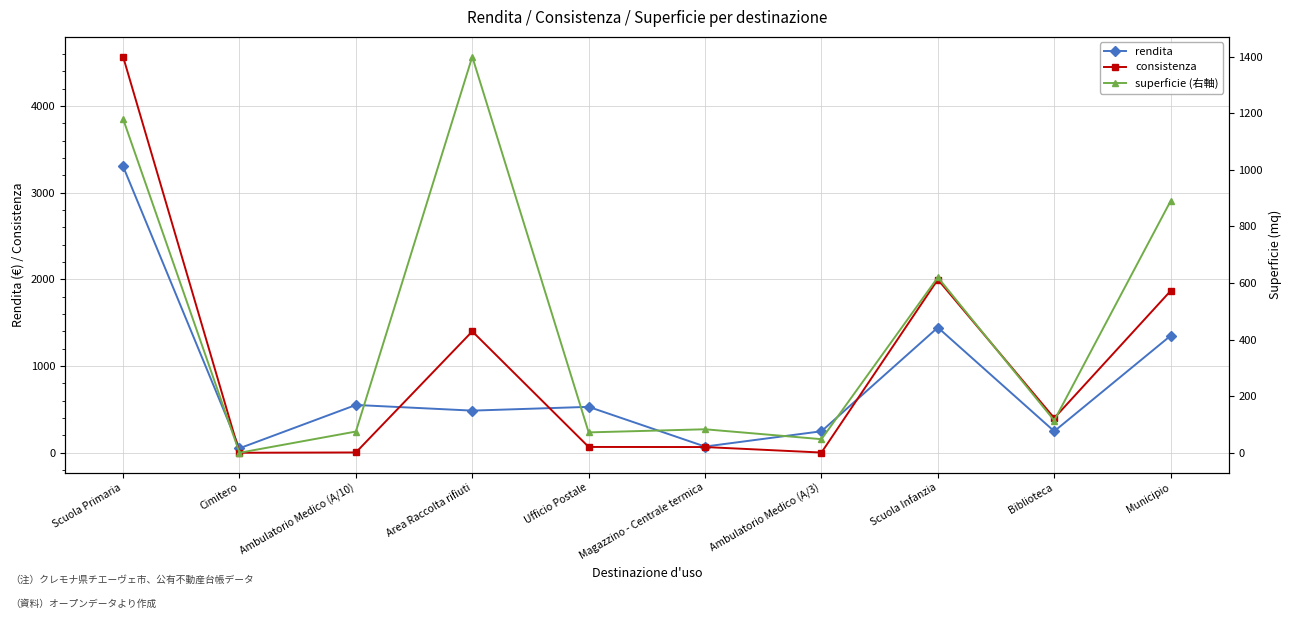

Between Municipio and Ambulatorio Medico (A/3), which is larger?

Municipio